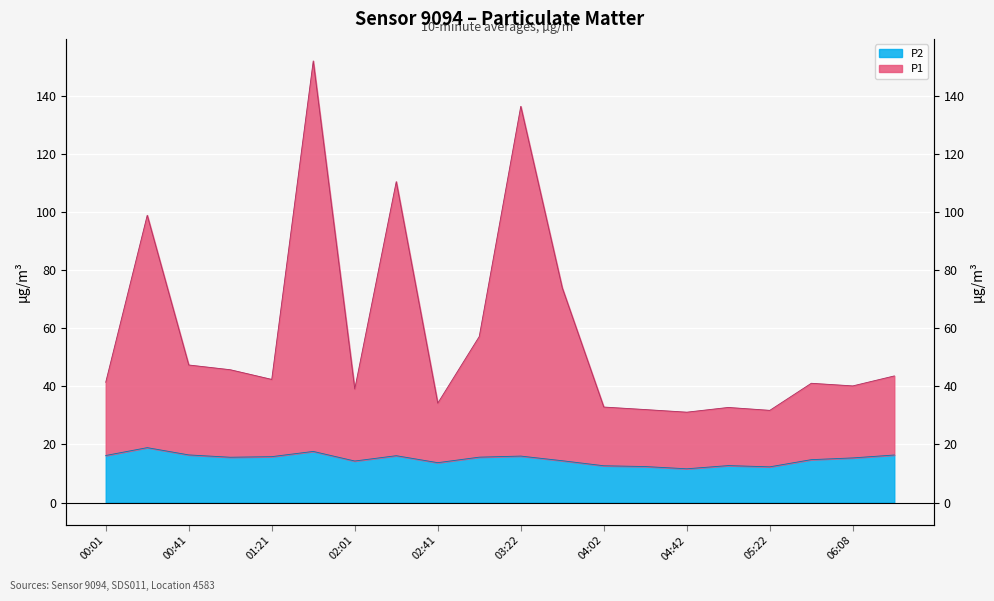

True or false: P2 and P1 intersect in this chart.

False